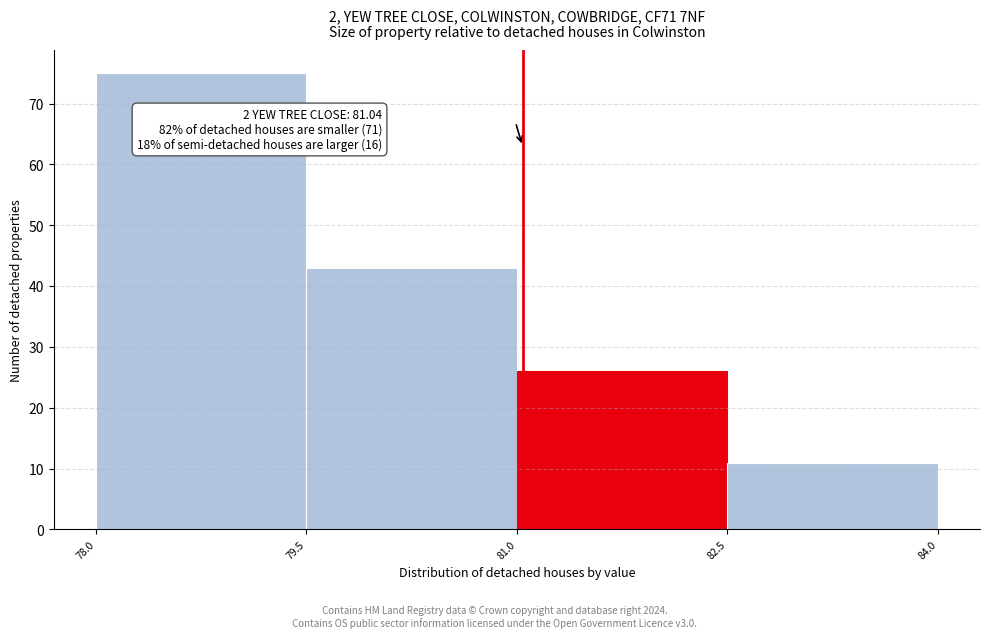

Over which range of the x-axis is the bar tallest?

78.0 to 79.5